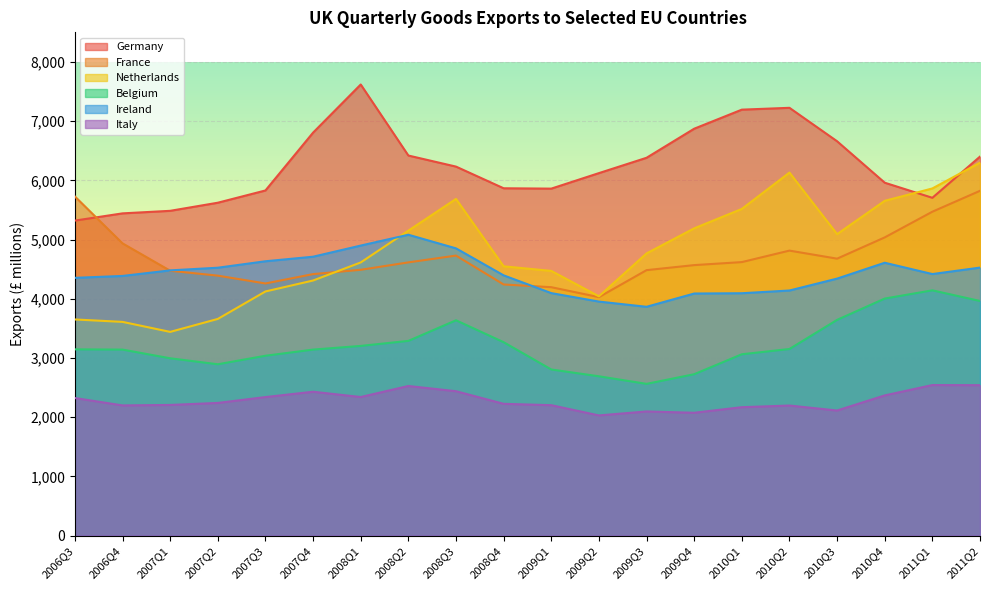

Does the chart display data point markers on the line(s)?

No